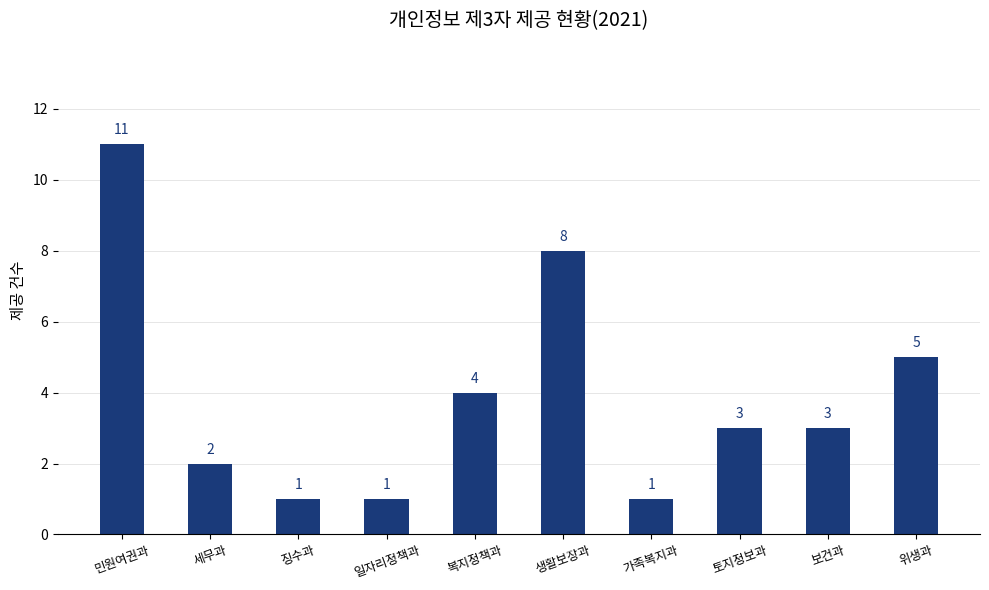

What is the average value?

4